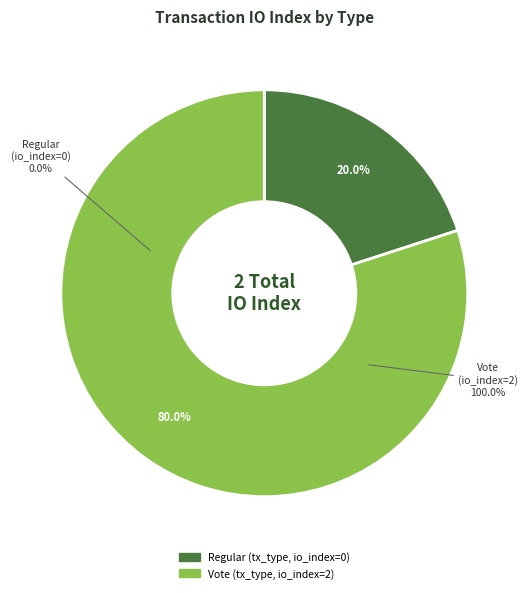

Is it true that Vote is 99% of the pie?

False